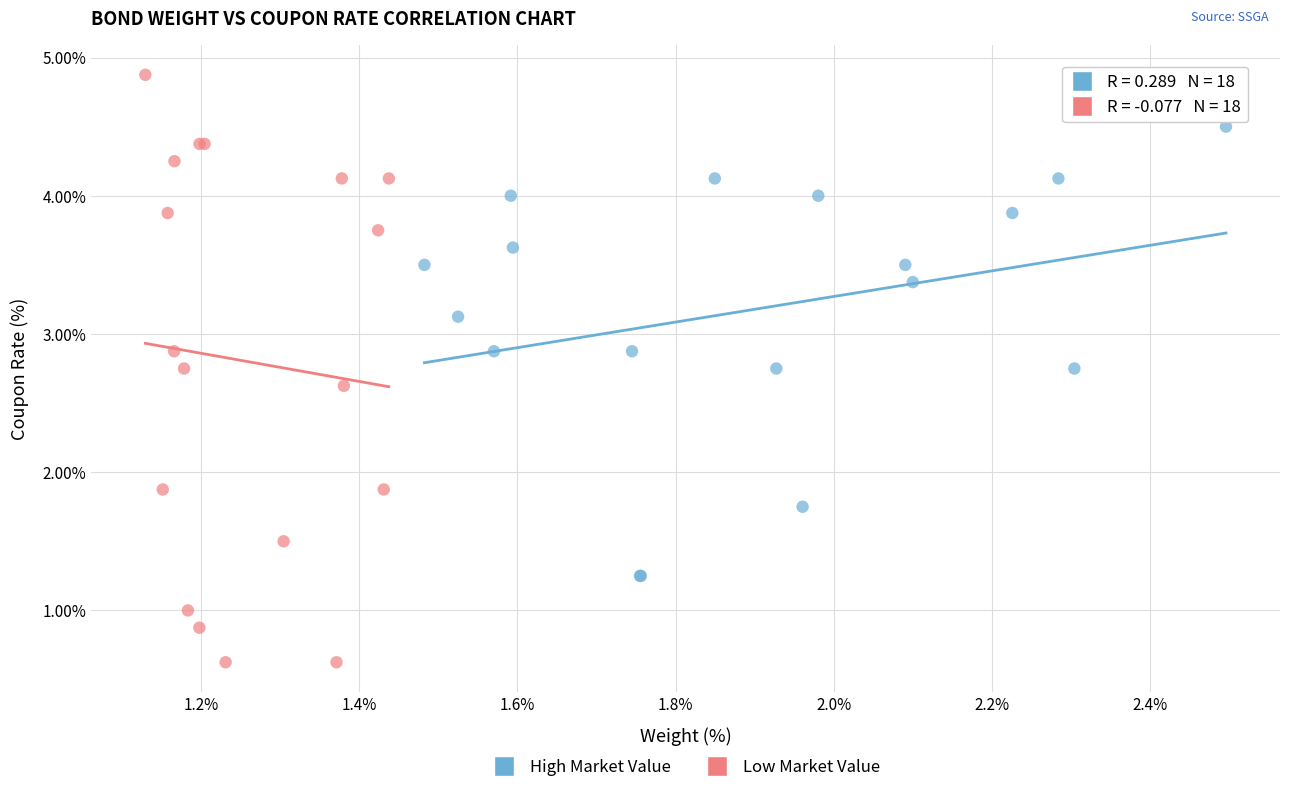

Which series contains the highest Y value?

Low Market Value